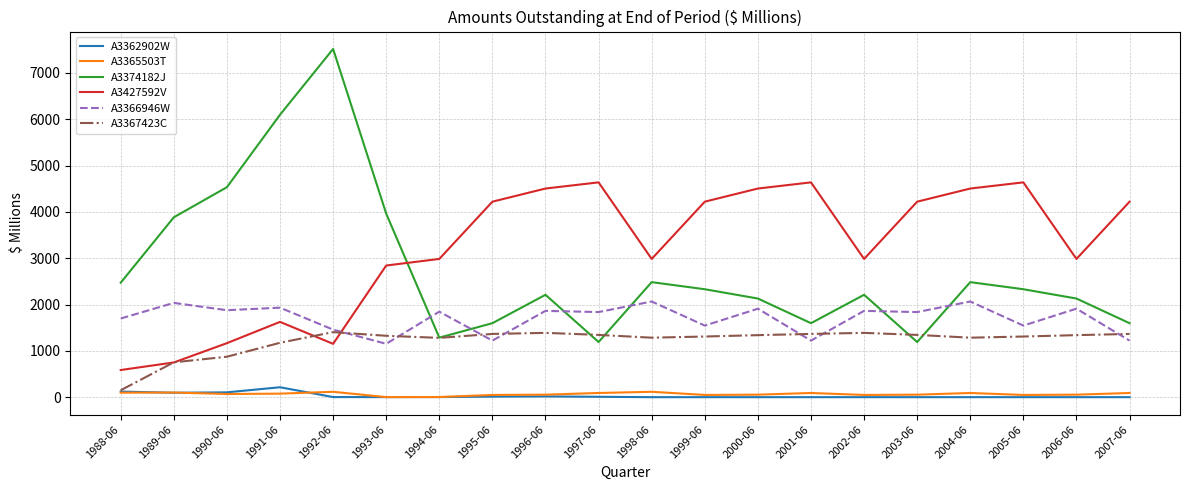

In A3366946W, how many points are lower than both neighbors (excluding endpoints)?

8